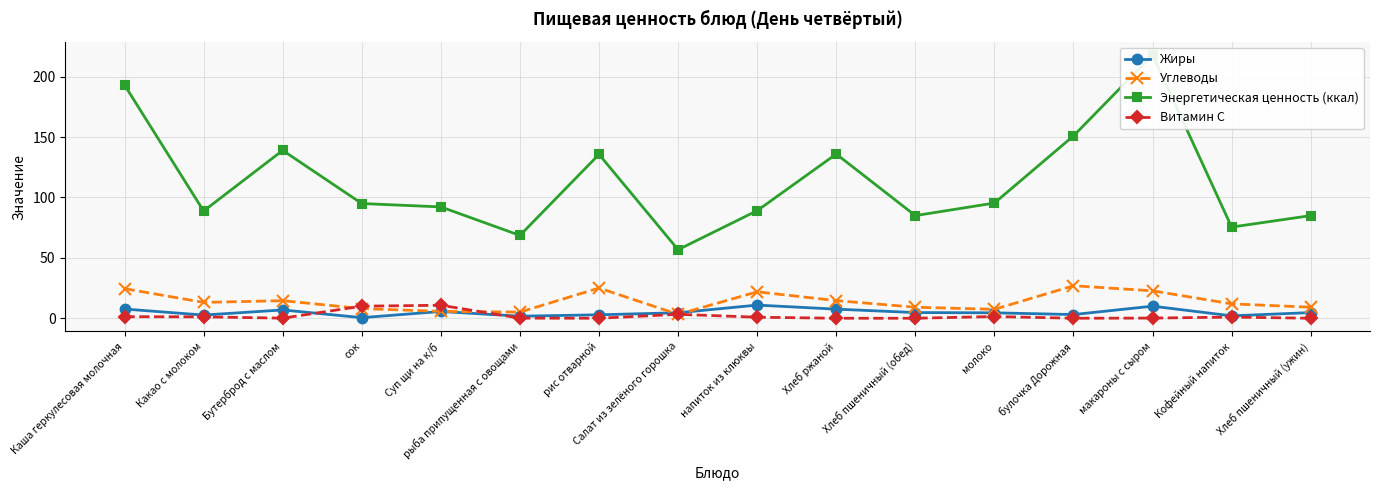

Between which two adjacent categories do Витамин С and Углеводы first intersect?

Бутерброд с маслом and сок